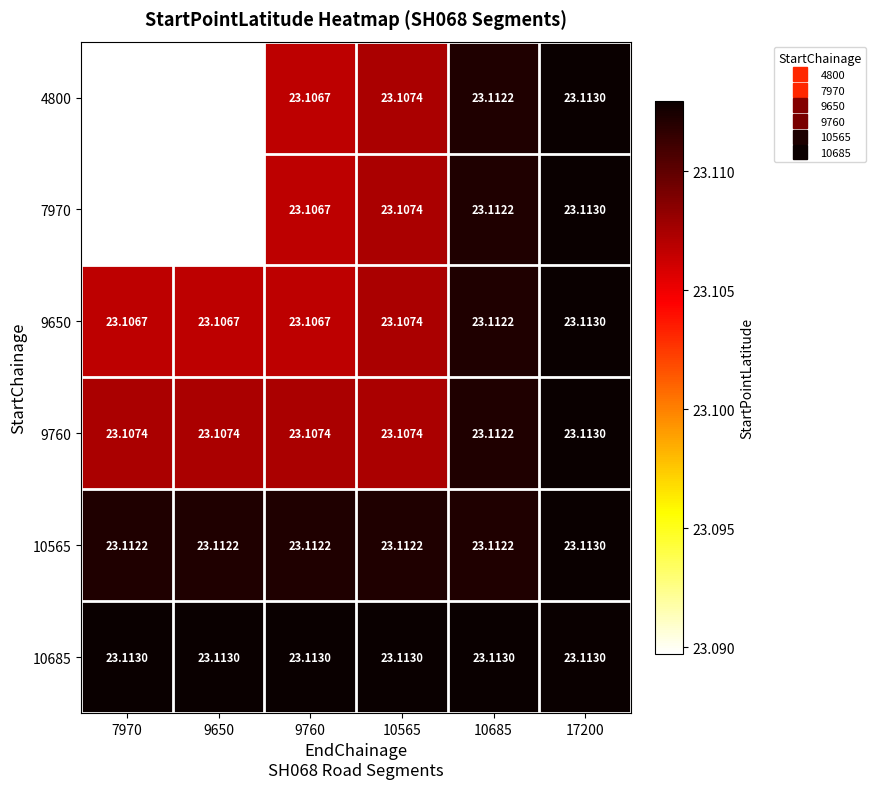

Is the value of 10685 at 10685 greater than the value of 7970 at 9760?

Yes